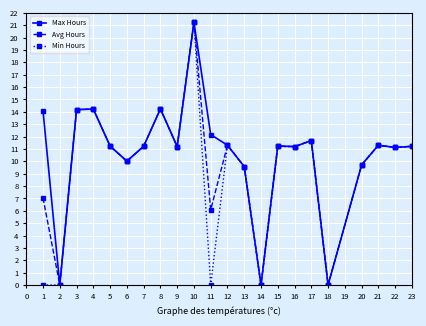

True or false: Avg Hours has a value of 8.1 at 2.

False